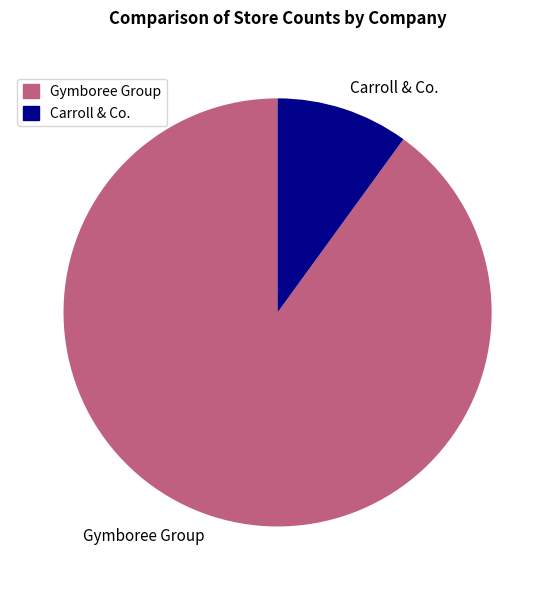

Do Carroll & Co. and Gymboree Group together represent more than half of the pie?

Yes